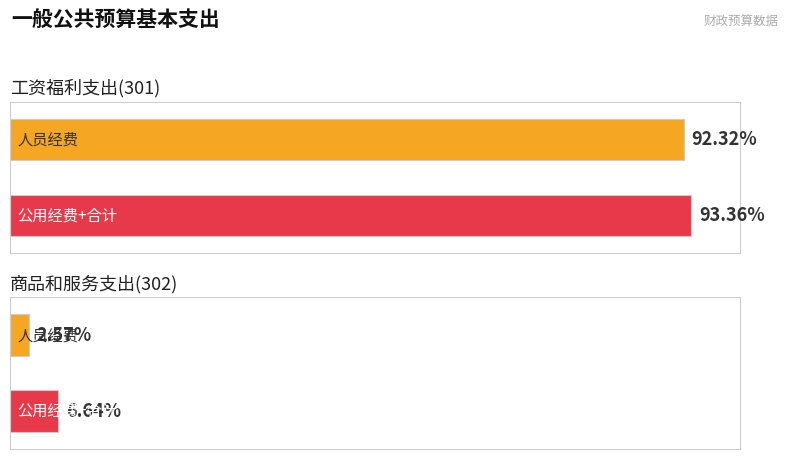

What position from the right is 商品和服务支出(302)?

1